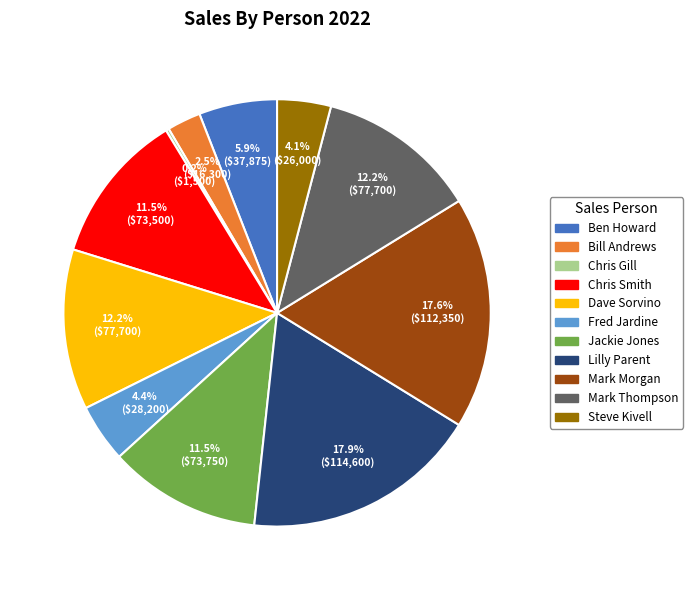

The Lilly Parent slice represents 28% of the pie. True or false?

False